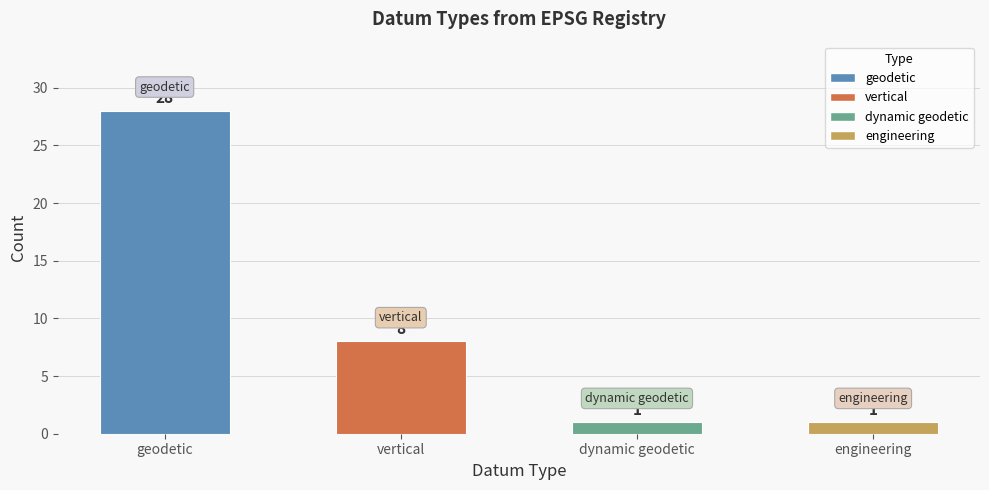

Where does the data first go above 8?

geodetic